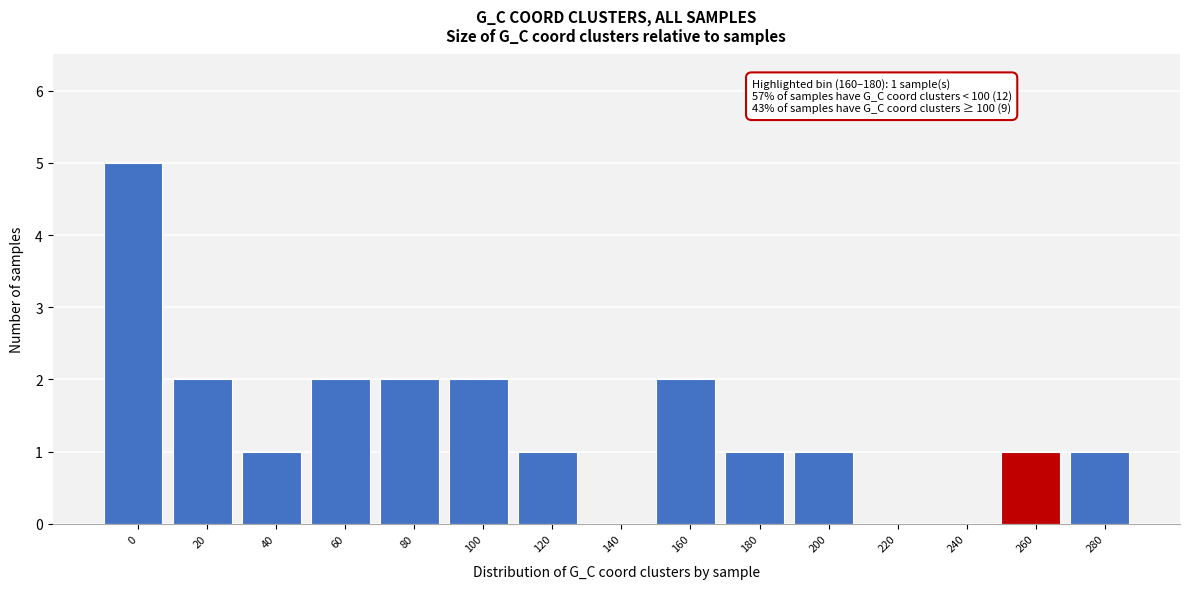

Reading left to right, list all the values displayed in this chart.

0=5	20=2	40=1	60=2	80=2	100=2	120=1	140=0	160=2	180=1	200=1	220=0	240=0	260=1	280=1